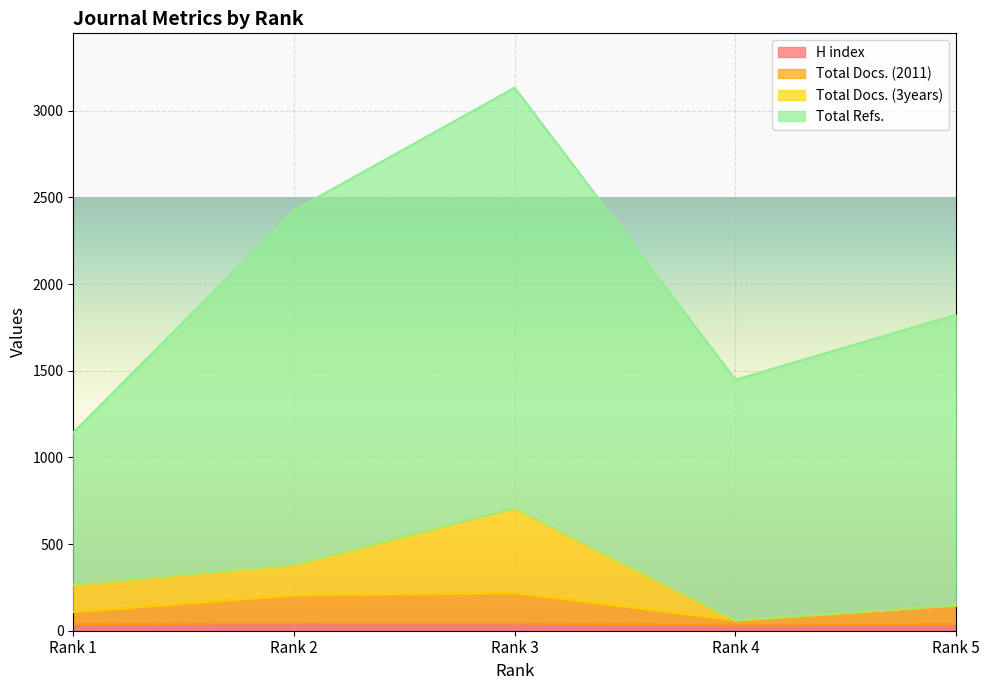

What are all the series names shown in the legend?

H index, Total Docs. (2011), Total Docs. (3years), Total Refs.